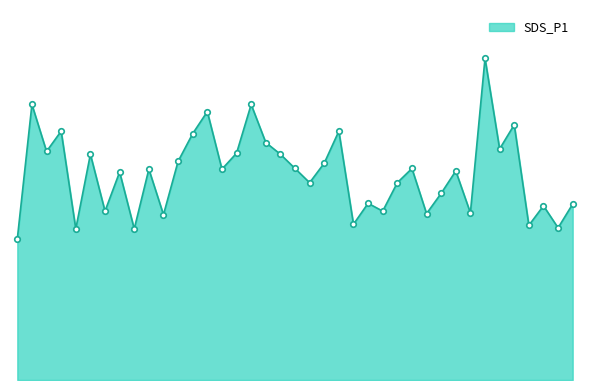

How many points are higher than both their immediate neighbors (excluding endpoints)?

14